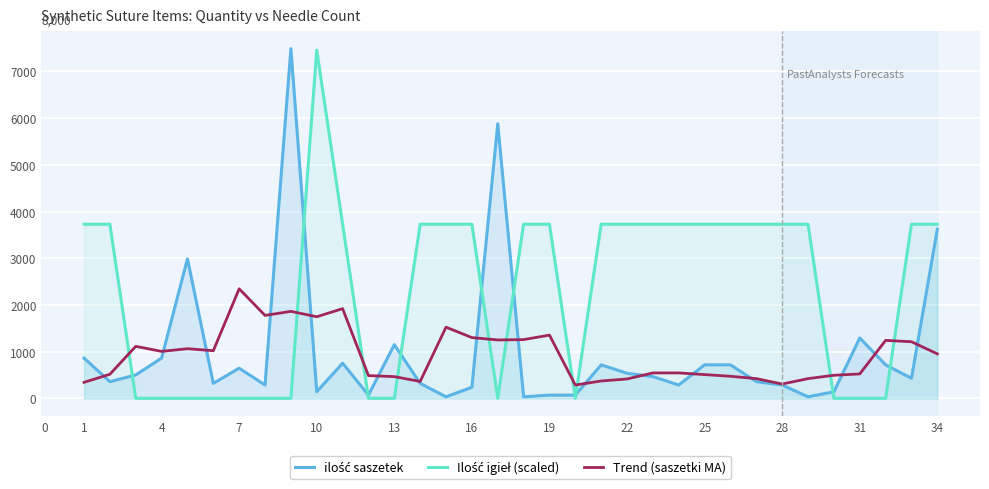

How many times do Ilość igieł (scaled) and ilość saszetek cross each other?

10